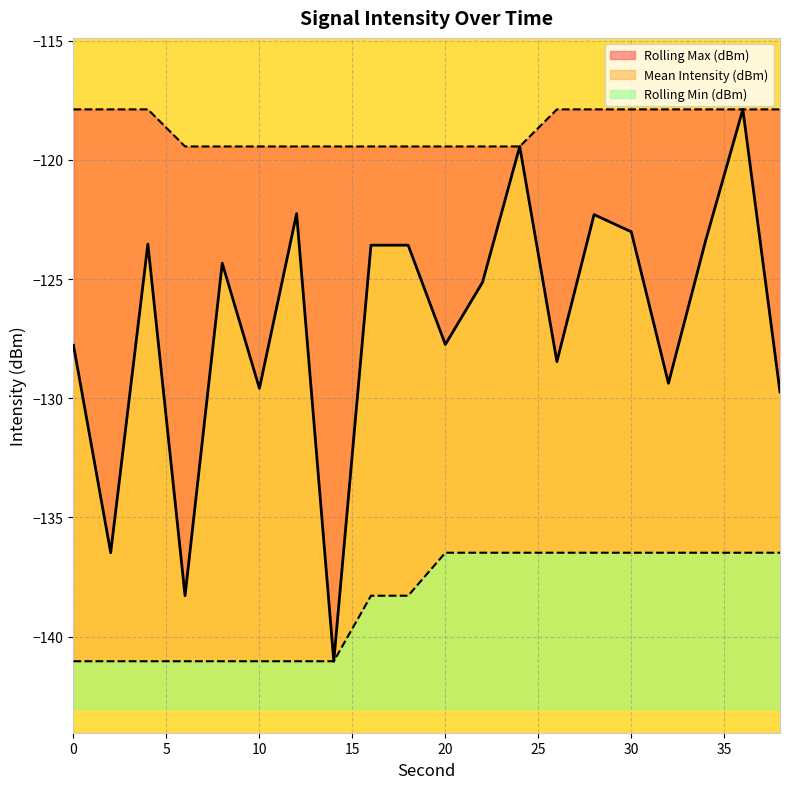

At which category does the chart reach its minimum across all series?

14